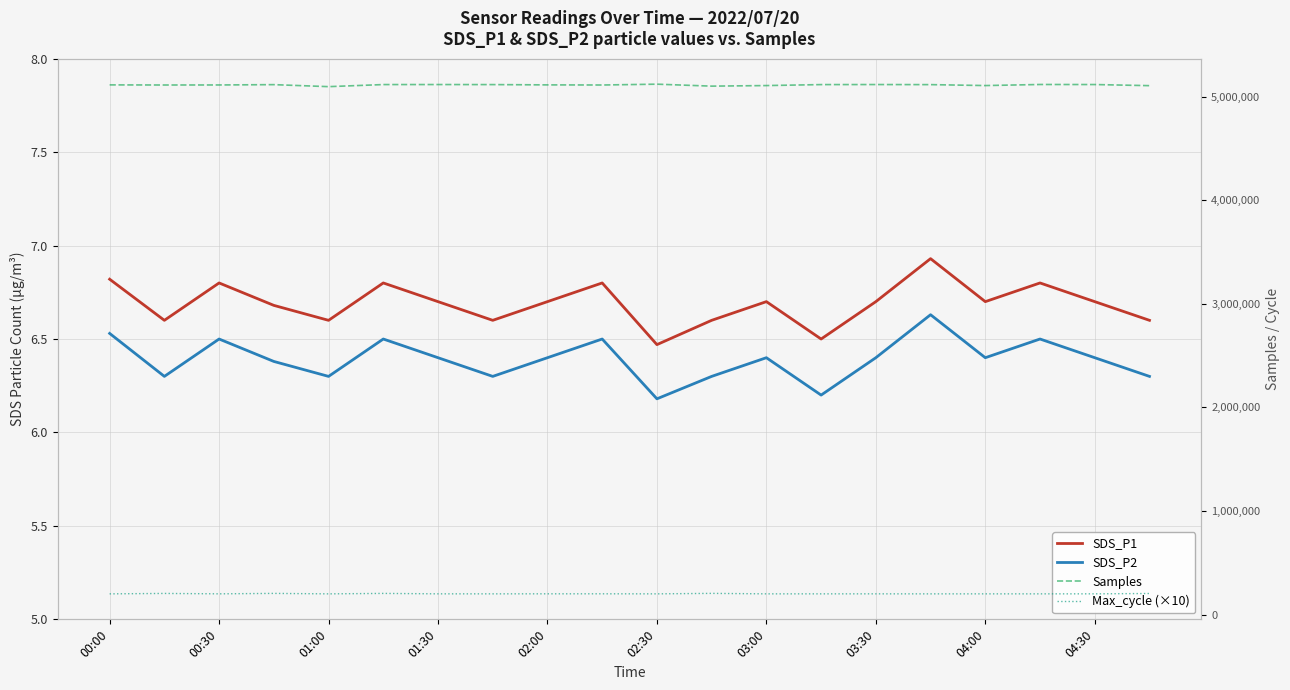

Rank the series by their maximum value, from highest to lowest.

Samples, Max_cycle (×10), SDS_P1, SDS_P2